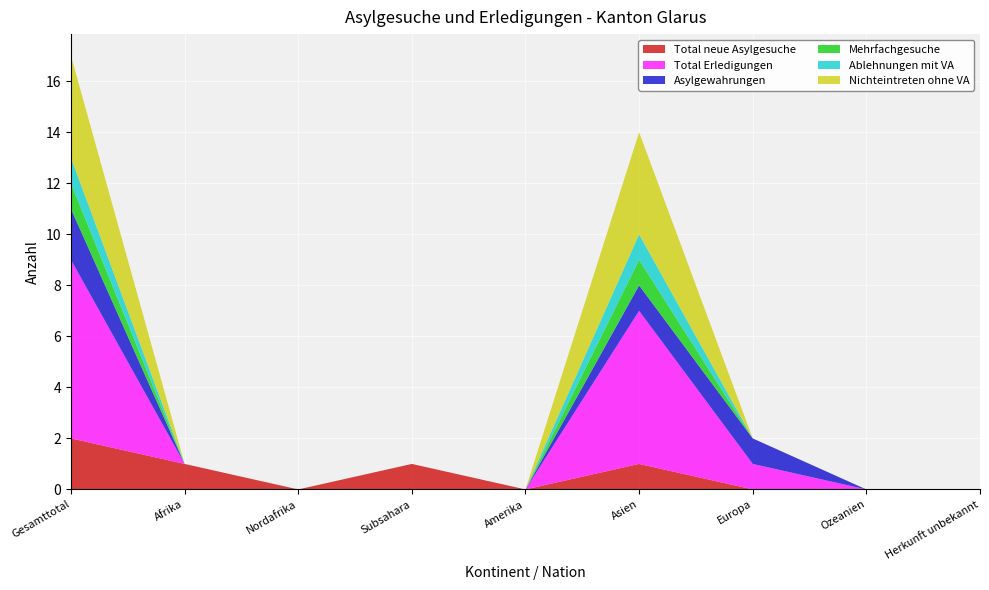

Reading right to left, transcribe all the data shown in this chart.

Total neue Asylgesuche: Herkunft unbekannt=0	Ozeanien=0	Europa=0	Asien=1	Amerika=0	Subsahara=1	Nordafrika=0	Afrika=1	Gesamttotal=2
Total Erledigungen: Herkunft unbekannt=0	Ozeanien=0	Europa=1	Asien=6	Amerika=0	Subsahara=0	Nordafrika=0	Afrika=0	Gesamttotal=7
Asylgewahrungen: Herkunft unbekannt=0	Ozeanien=0	Europa=1	Asien=1	Amerika=0	Subsahara=0	Nordafrika=0	Afrika=0	Gesamttotal=2
Mehrfachgesuche: Herkunft unbekannt=0	Ozeanien=0	Europa=0	Asien=1	Amerika=0	Subsahara=0	Nordafrika=0	Afrika=0	Gesamttotal=1
Ablehnungen mit VA: Herkunft unbekannt=0	Ozeanien=0	Europa=0	Asien=1	Amerika=0	Subsahara=0	Nordafrika=0	Afrika=0	Gesamttotal=1
Nichteintreten ohne VA: Herkunft unbekannt=0	Ozeanien=0	Europa=0	Asien=4	Amerika=0	Subsahara=0	Nordafrika=0	Afrika=0	Gesamttotal=4